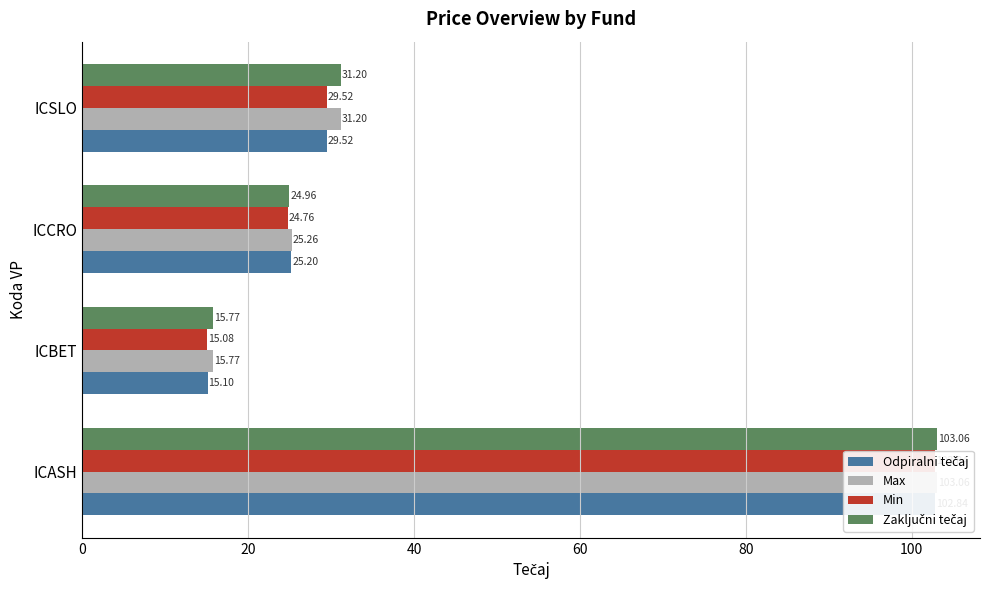

Are the bars grouped side by side (vs. stacked)?

Yes